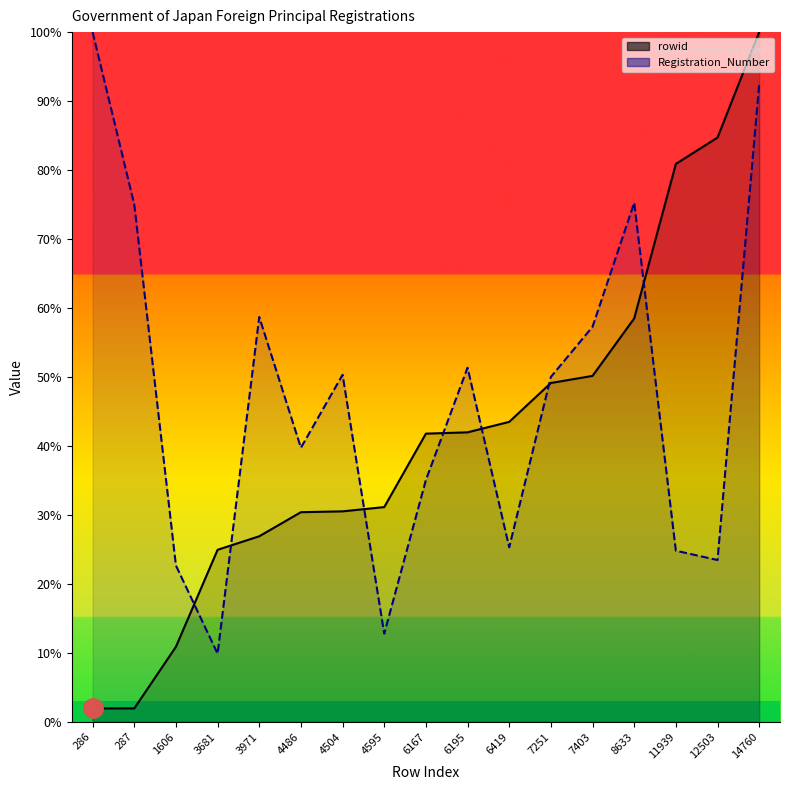

Rank the categories by Registration_Number value from highest to lowest.

286, 14760, 8633, 287, 3971, 7403, 6195, 4504, 7251, 4486, 6167, 6419, 11939, 12503, 1606, 4595, 3681